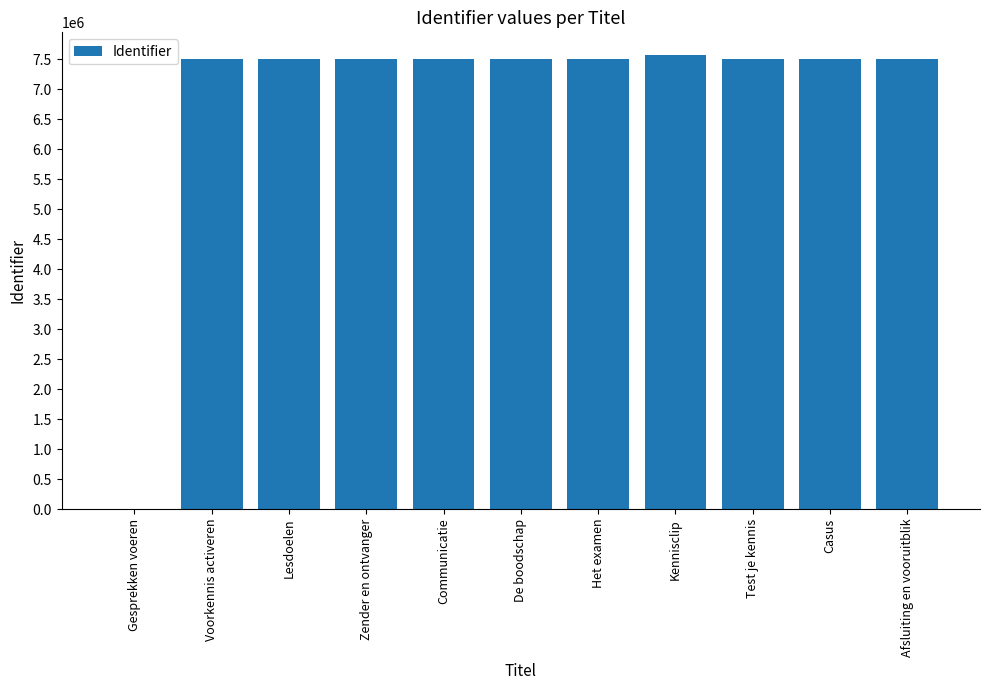

Is it true that the value at Lesdoelen is 3994755?

False